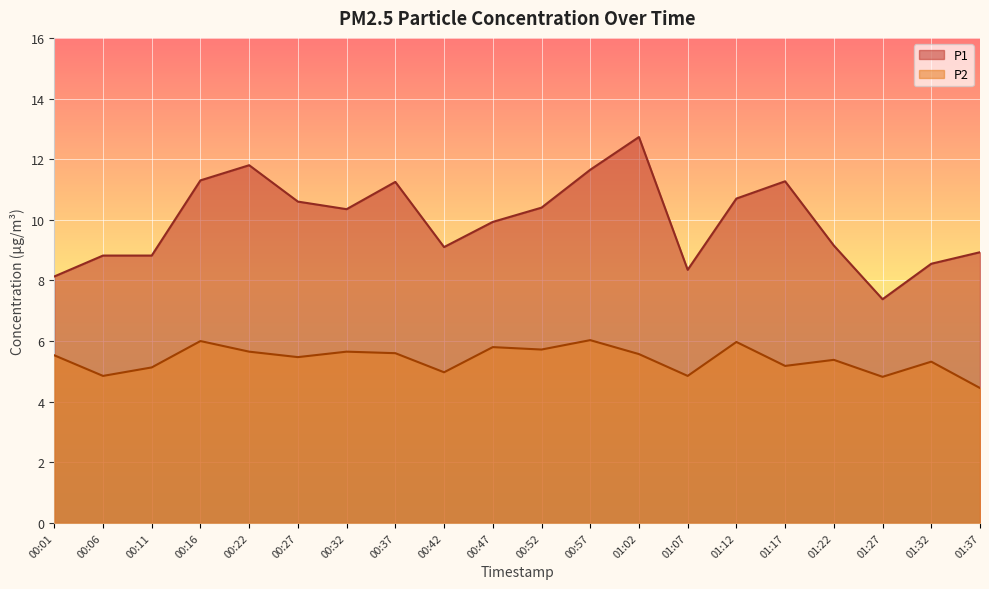

Which has a higher value, 00:27 or 00:11?

00:27